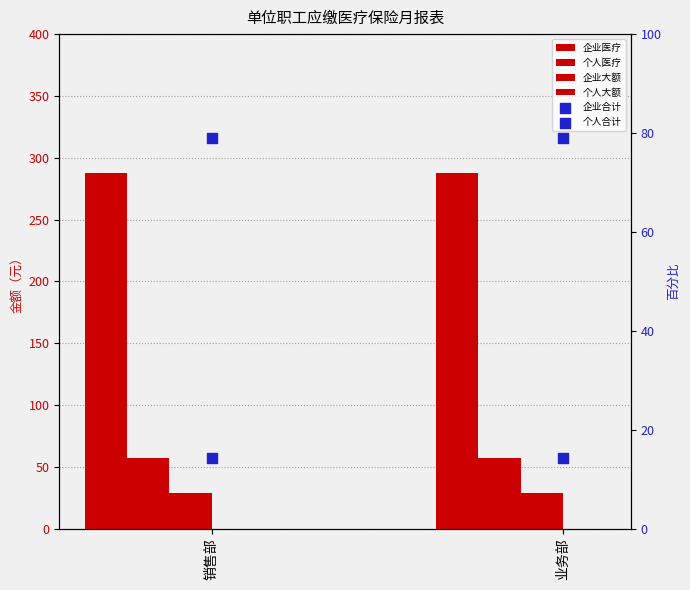

At how many categories does at least one series exceed 133?

2